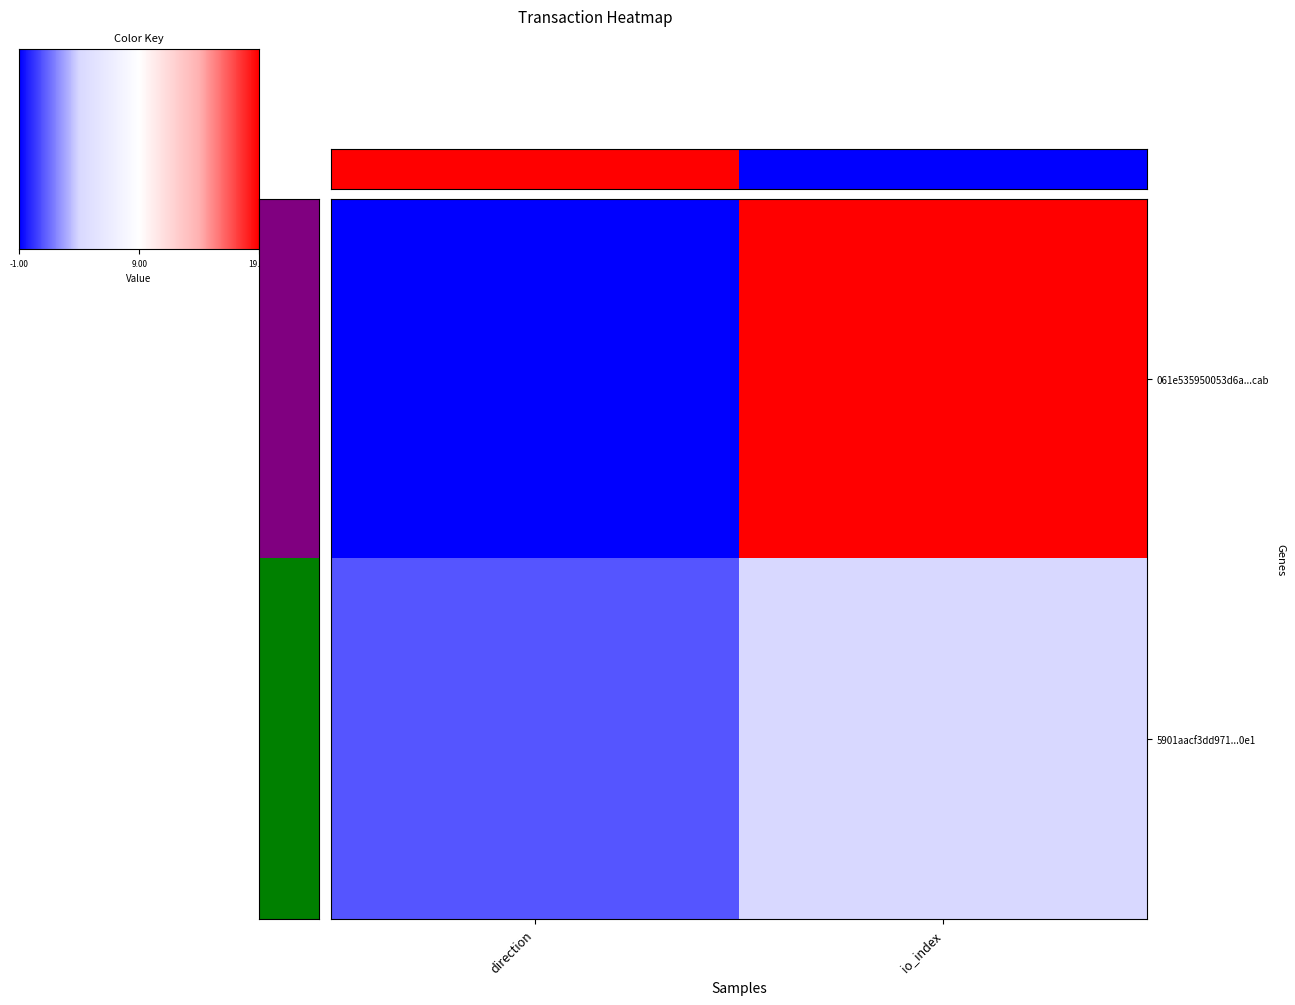

What is the sum of the 061e535950053d6a1978280f739864a2c244cab values at 0 and 1?

18